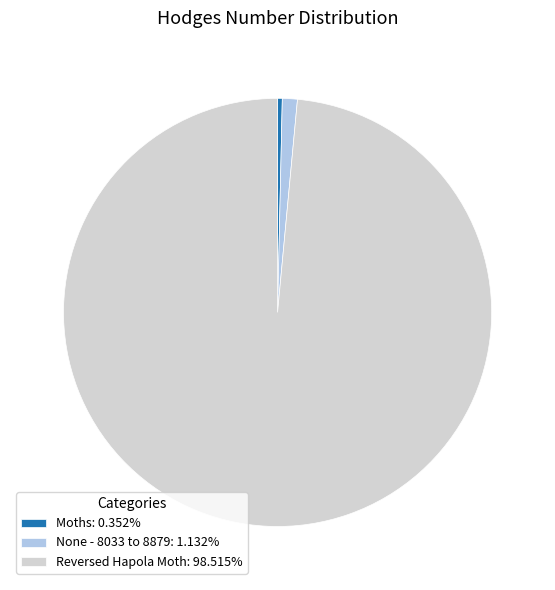

Do Reversed Hapola Moth: 98.515% and Moths: 0.352% together represent more than half of the pie?

Yes